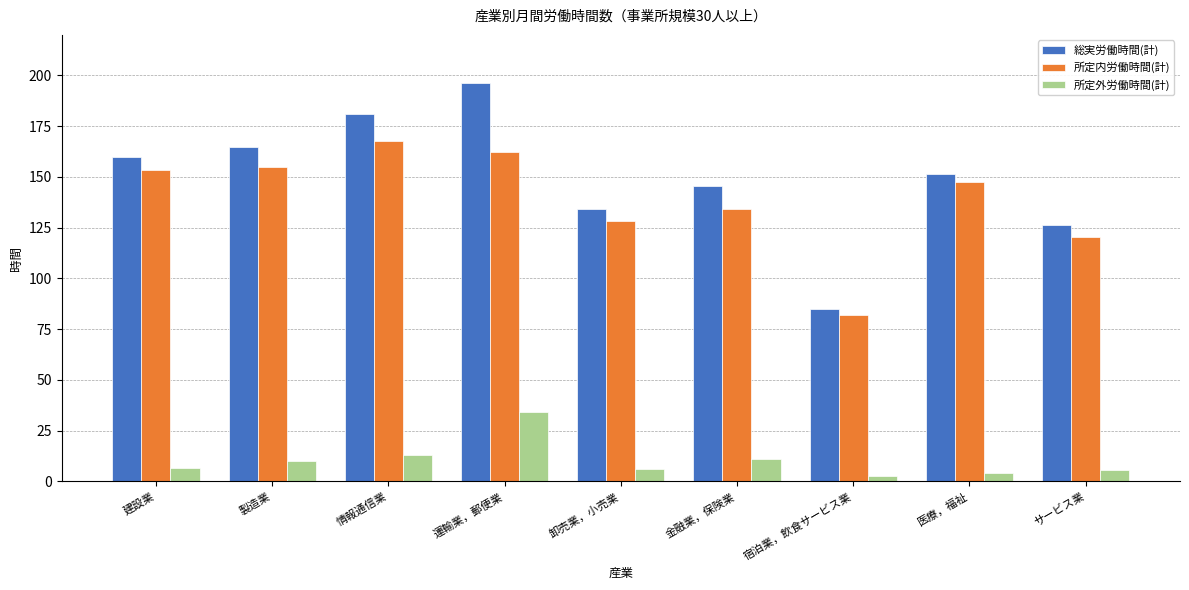

Is the value of 所定外労働時間(計) at 卸売業，小売業 greater than the value of 総実労働時間(計) at 宿泊業，飲食サービス業?

No